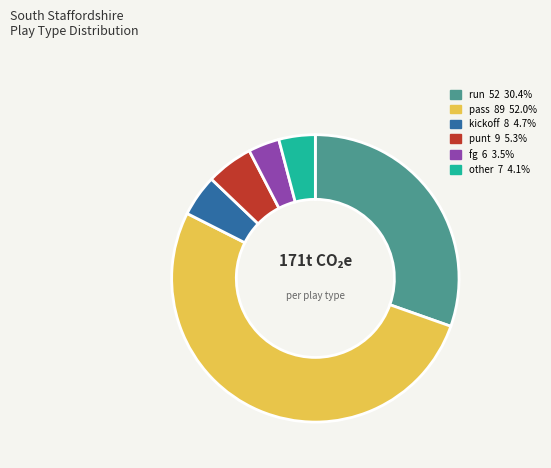

Which has a higher value, punt or pass?

pass